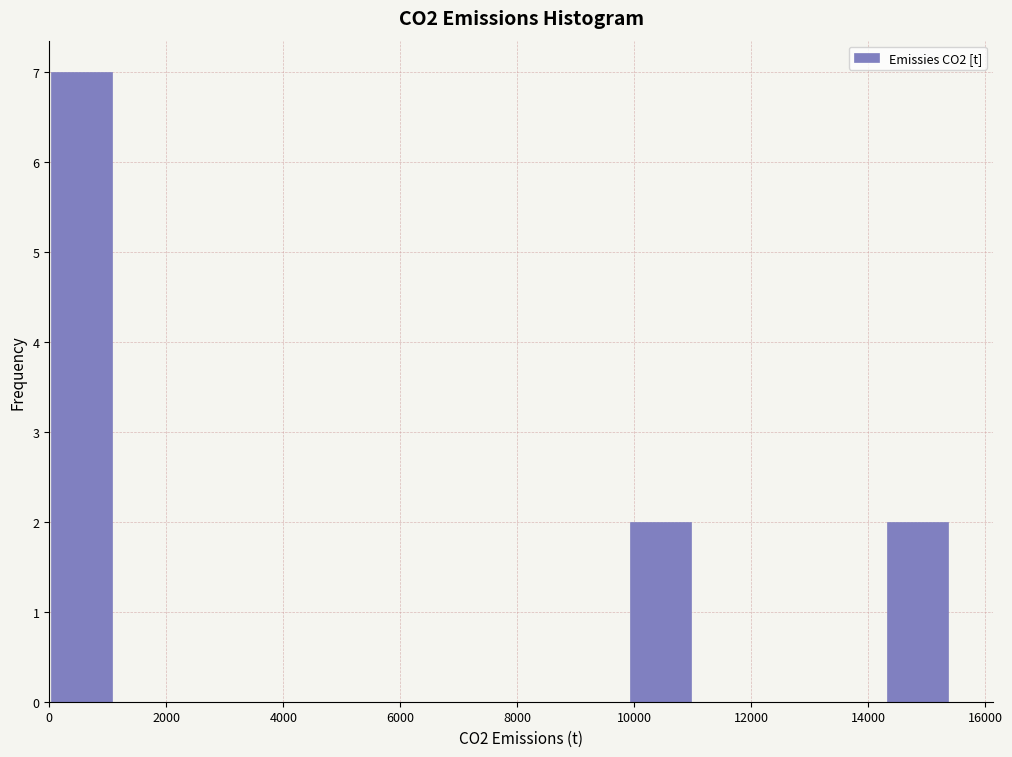

Over which range of the x-axis is the bar tallest?

0 to 1000